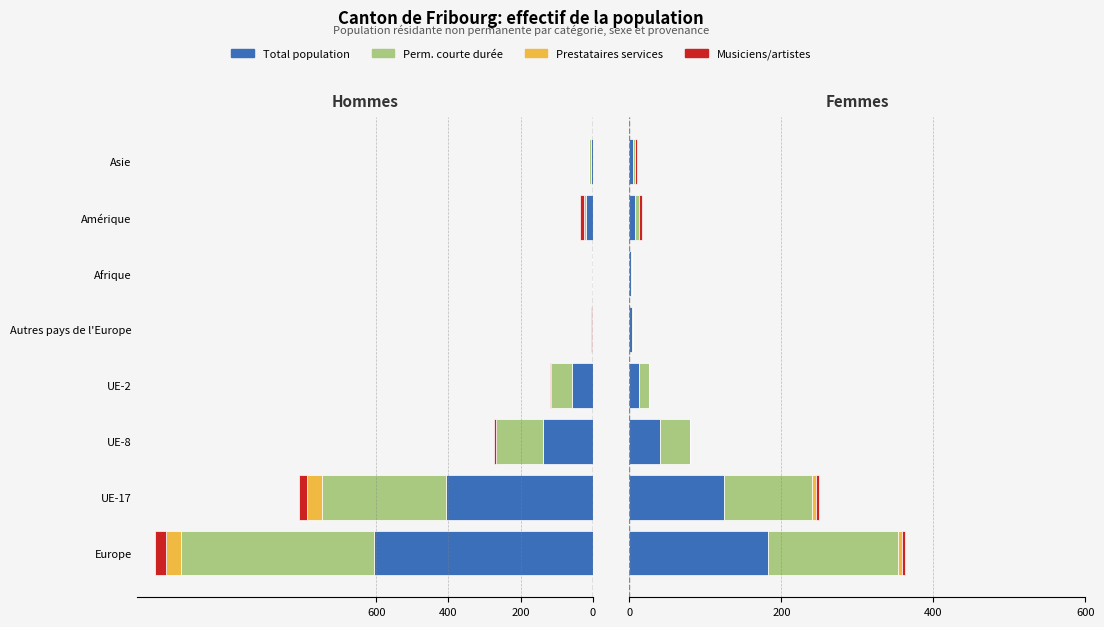

Is the value of Titulaires permis courte durée at Amérique greater than the value of Prestataires services at Amérique?

Yes